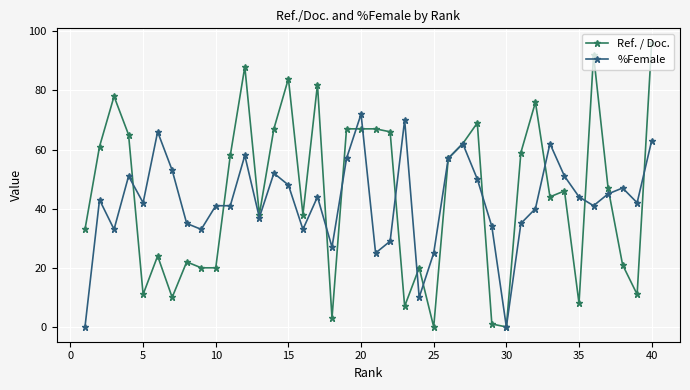

What is the maximum value for %Female?

72